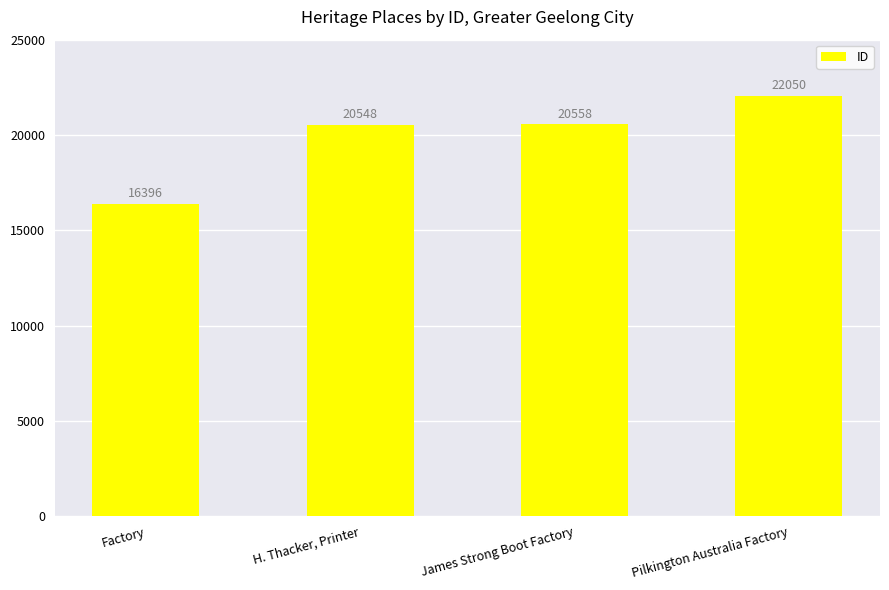

At which label is the value closest to 19223?

H. Thacker, Printer